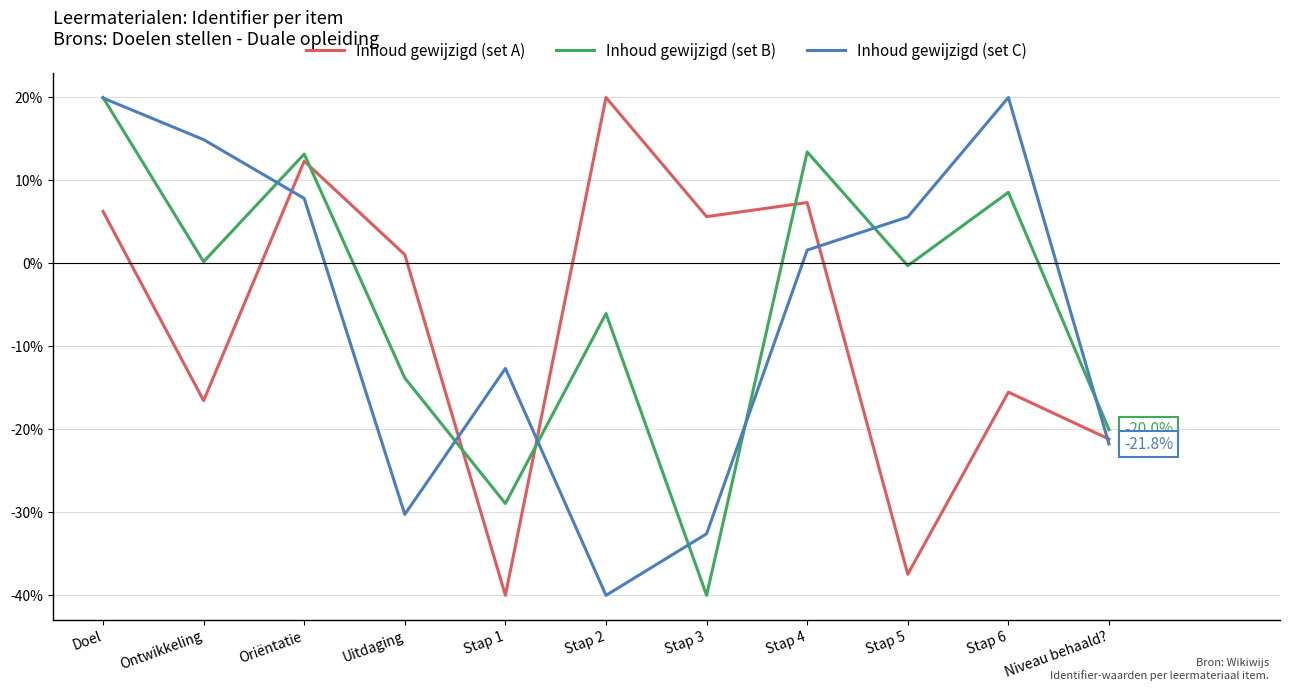

What is the difference between the highest and lowest values at Niveau behaald??

1.7